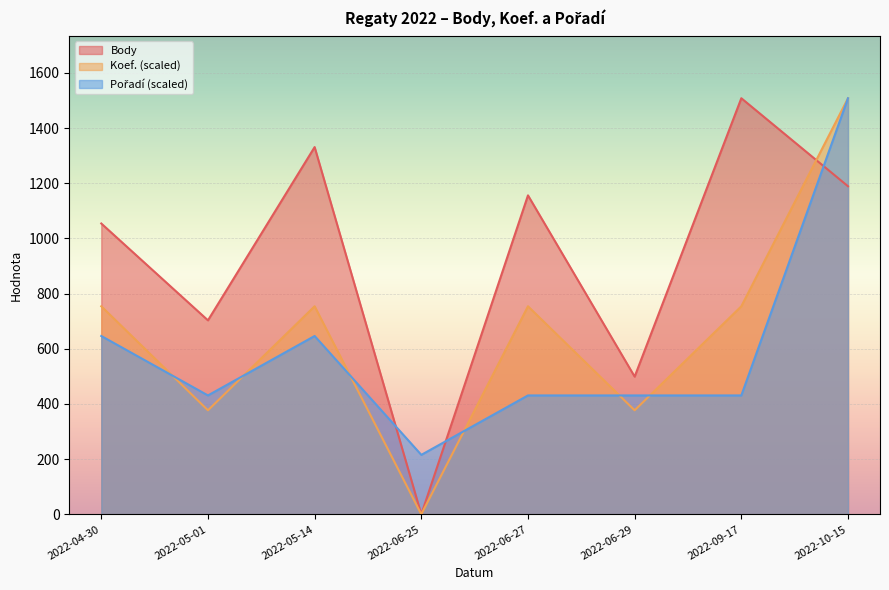

What is the total value across all series at 2022-04-30?

2454.3